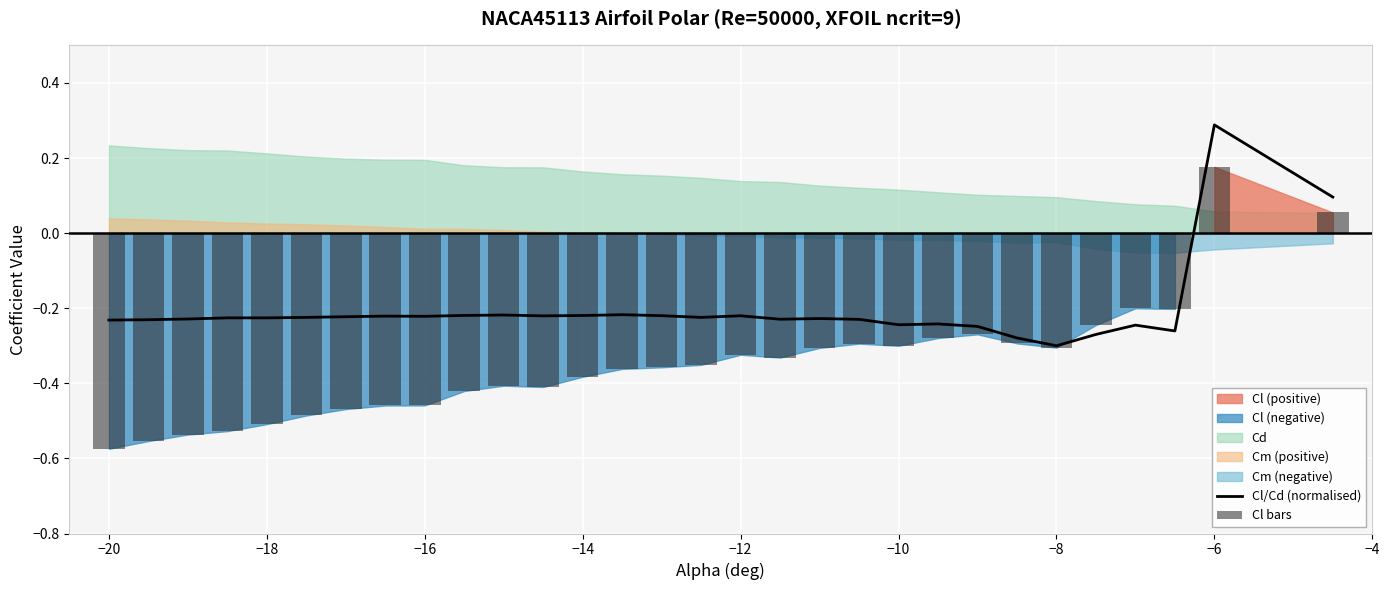

The Cl bars series shows 0.1 at 29. True or false?

False